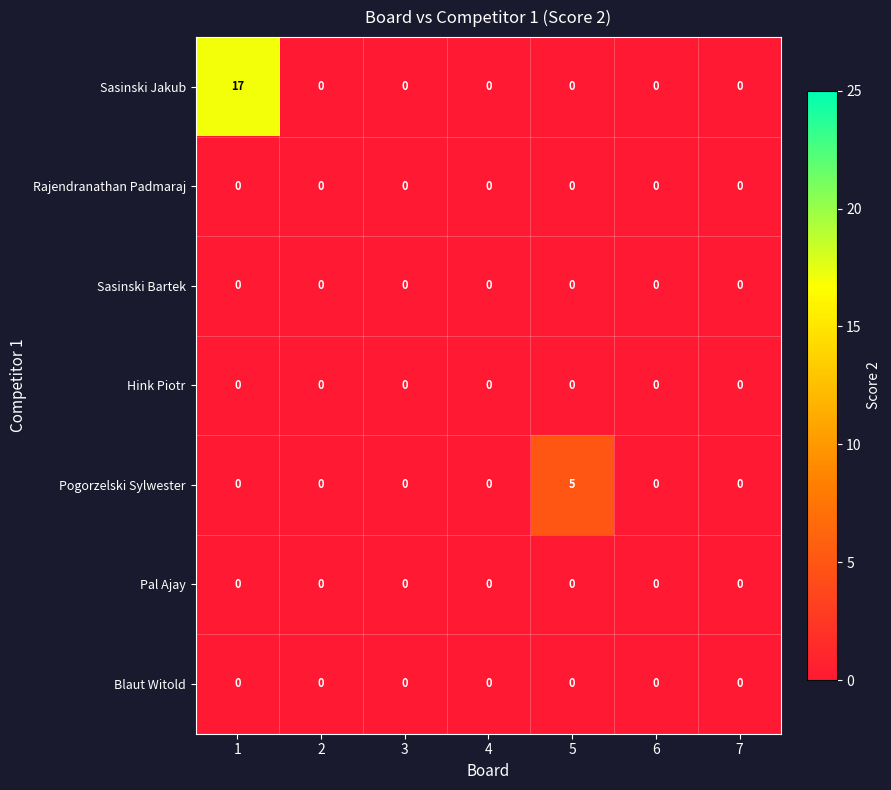

The Blaut Witold series shows 0 at 6. True or false?

True